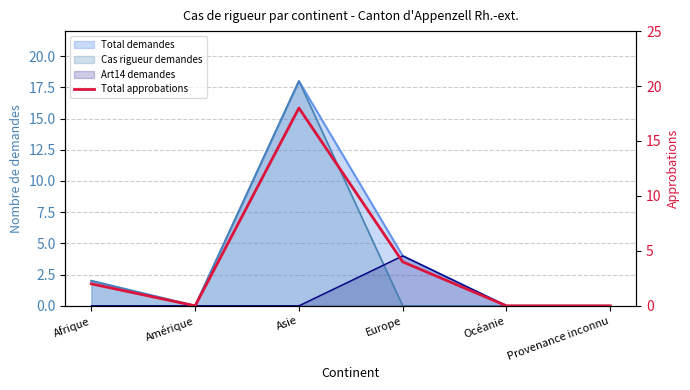

Count the values in the range 0 to 4.

5